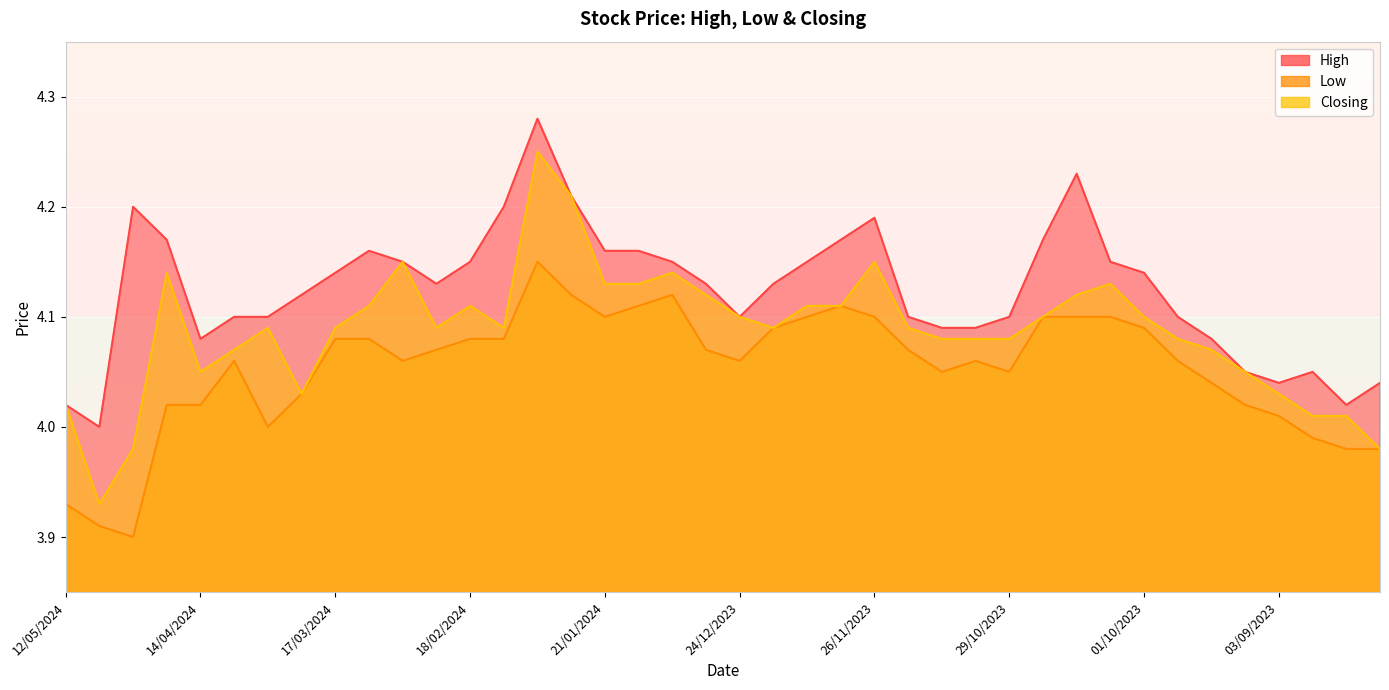

What is the sum of all Low values?

162.2